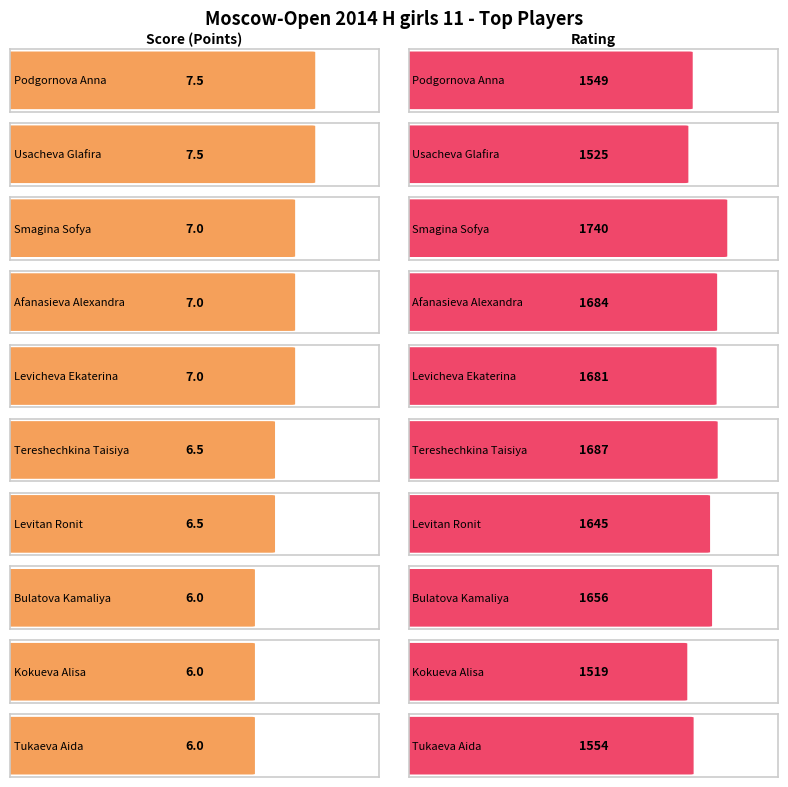

Reading left to right, transcribe all the data shown in this chart.

Score (Points): 7.5	7.5	7.0	7.0	7.0	6.5	6.5	6.0	6.0	6.0
Rating: 1549.0	1525.0	1740.0	1684.0	1681.0	1687.0	1645.0	1656.0	1519.0	1554.0